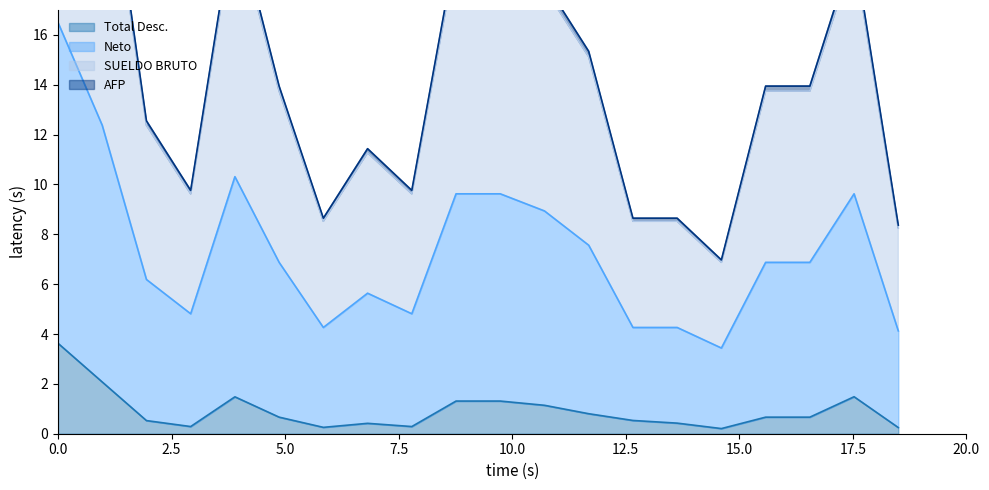

How many interior local peaks does the Neto series have?

3